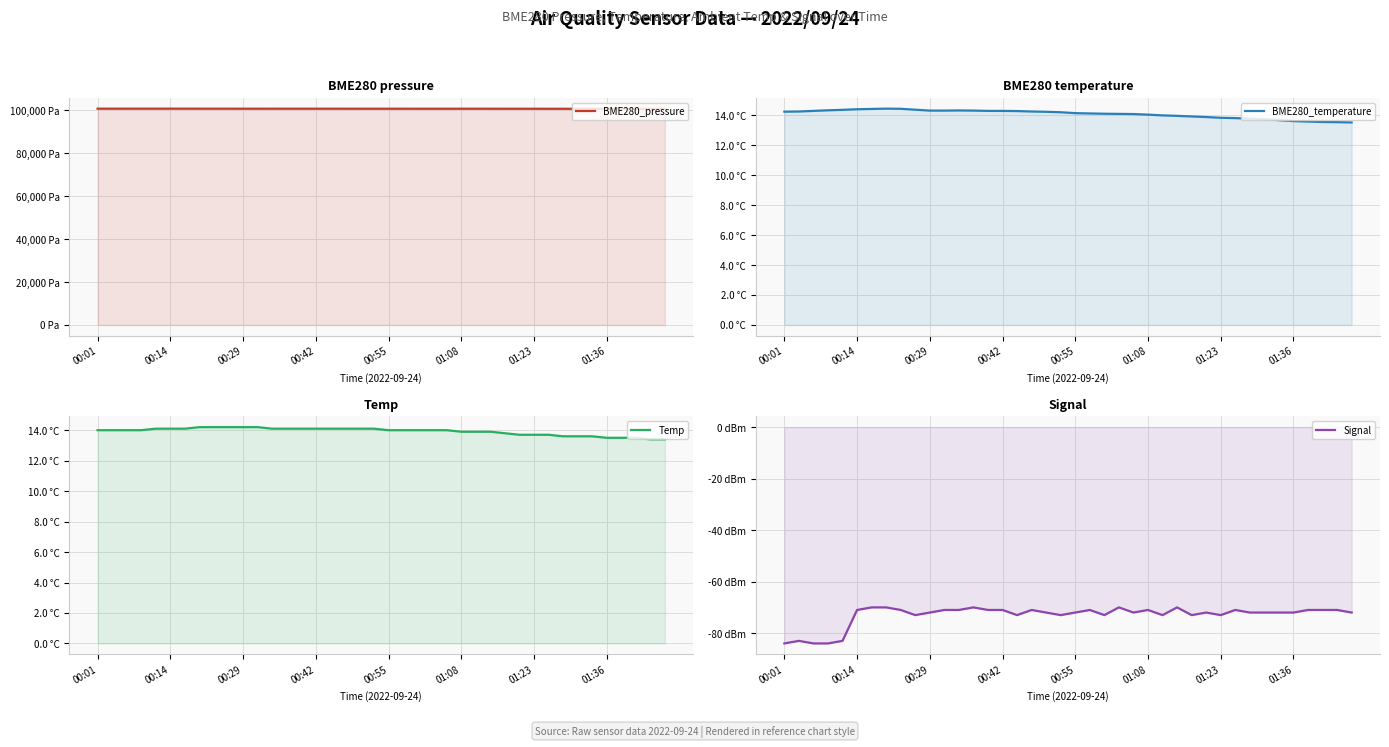

How many values in the BME280_pressure series exceed 100718?

20